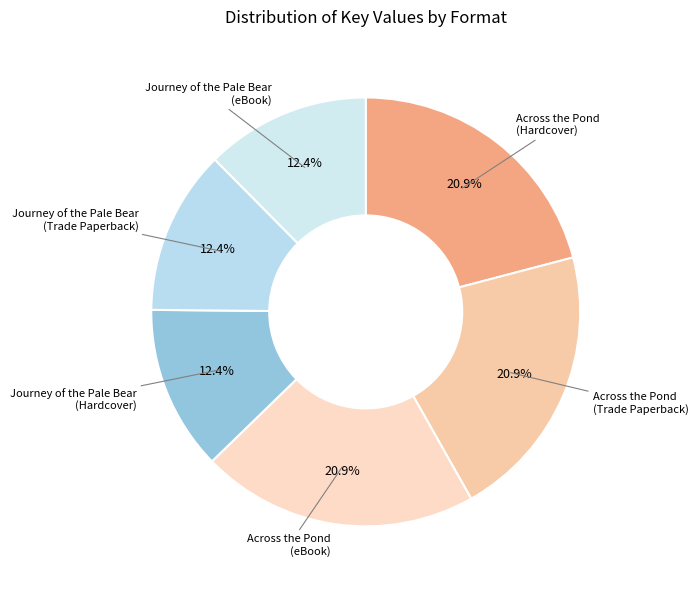

Which category has the biggest portion of the pie?

Across the Pond (Hardcover)